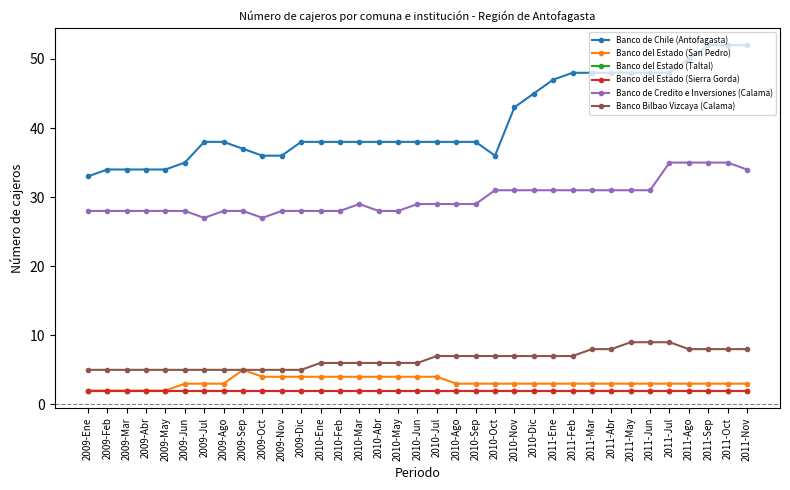

Is the value of Banco del Estado (Sierra Gorda) at 2009-Ene greater than the value of Banco de Chile (Antofagasta) at 2009-Mar?

No